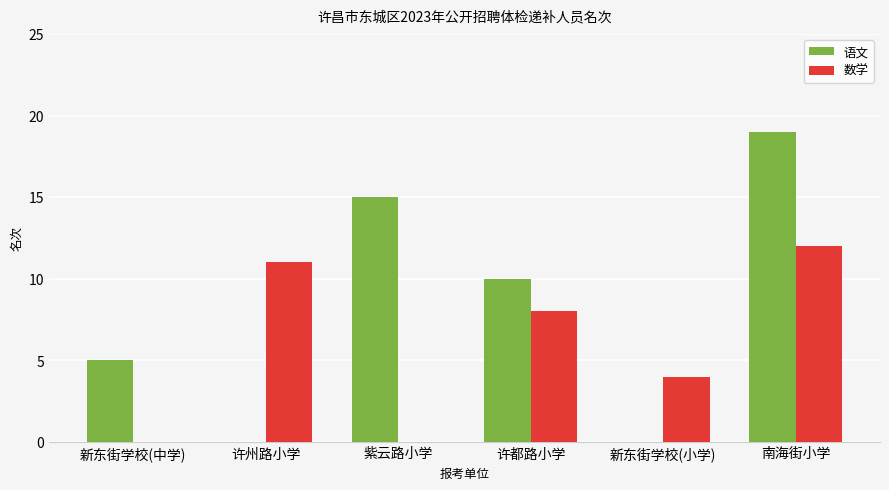

What is the difference between the 数学 values at 许州路小学 and 新东街学校(小学)?

7